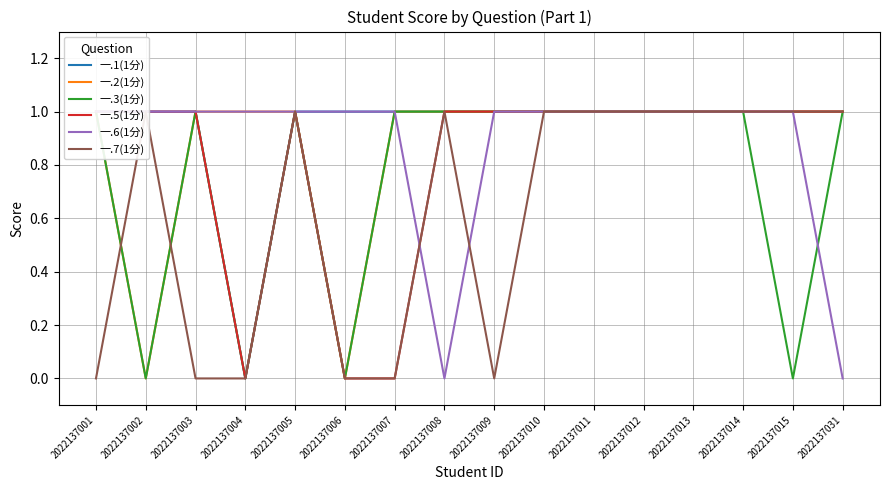

How many values in 一.7(1分) are above zero?

10